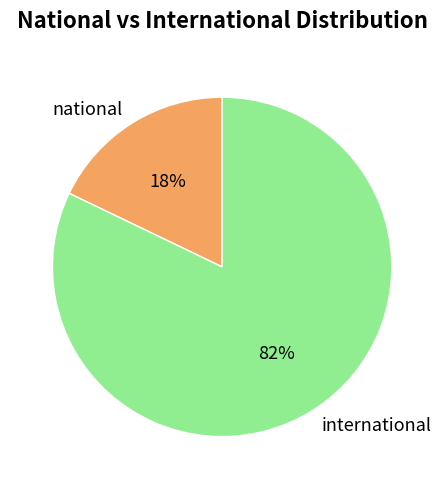

Is it true that international is 82% of the pie?

True